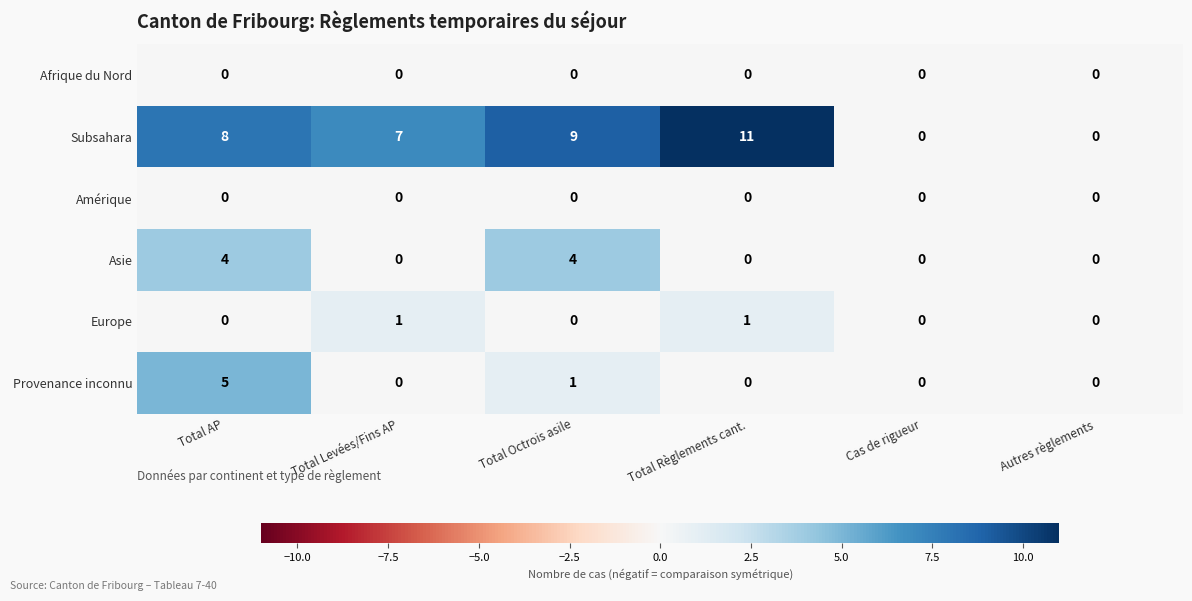

The Asie series shows -2 at Cas de rigueur. True or false?

False